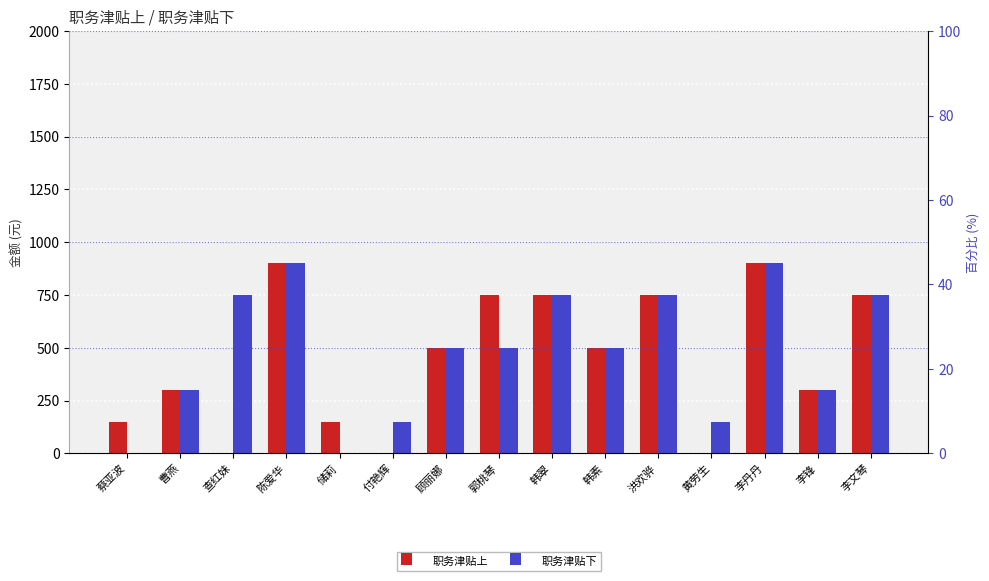

What position from the left is 蔡亚波?

1